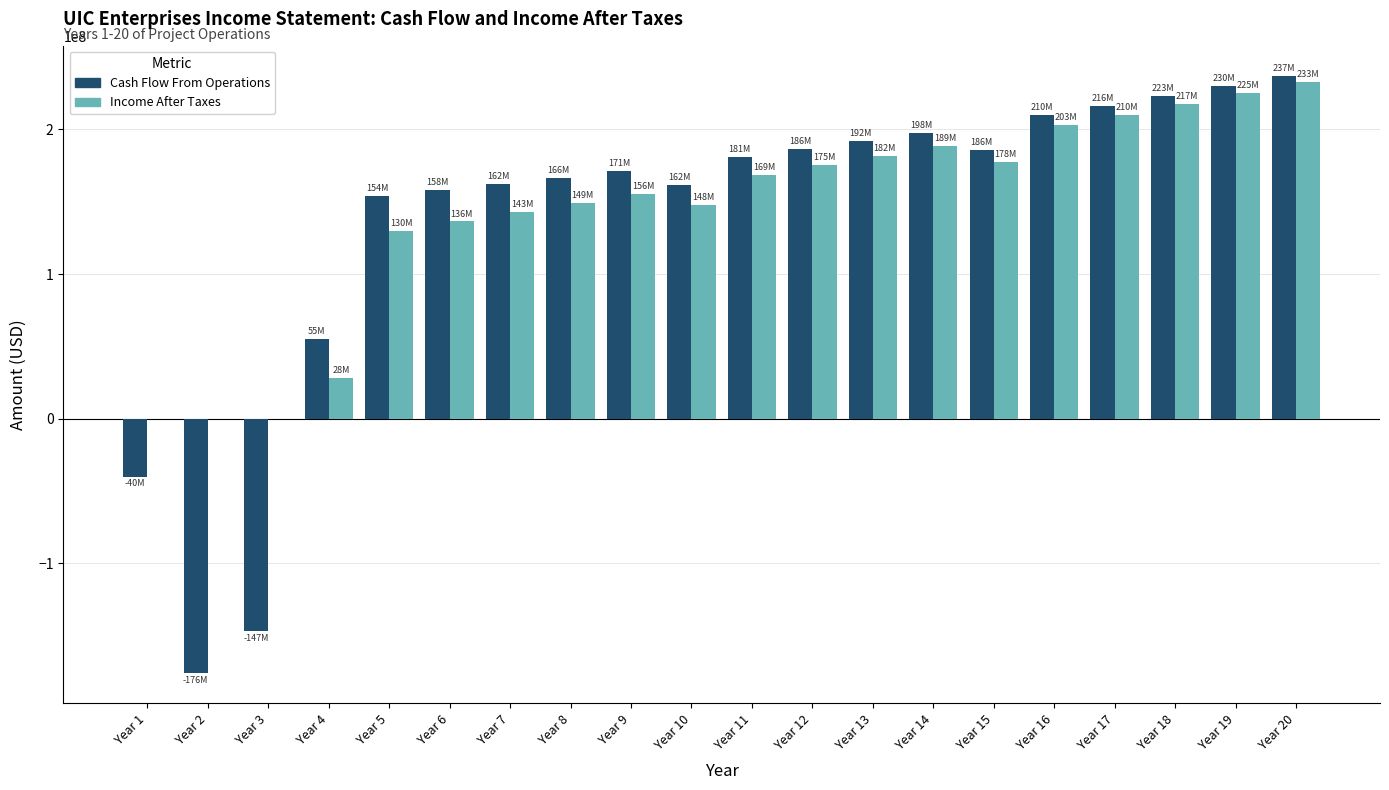

Is the value of Income After Taxes at Year 6 greater than the value of Cash Flow From Operations at Year 19?

No